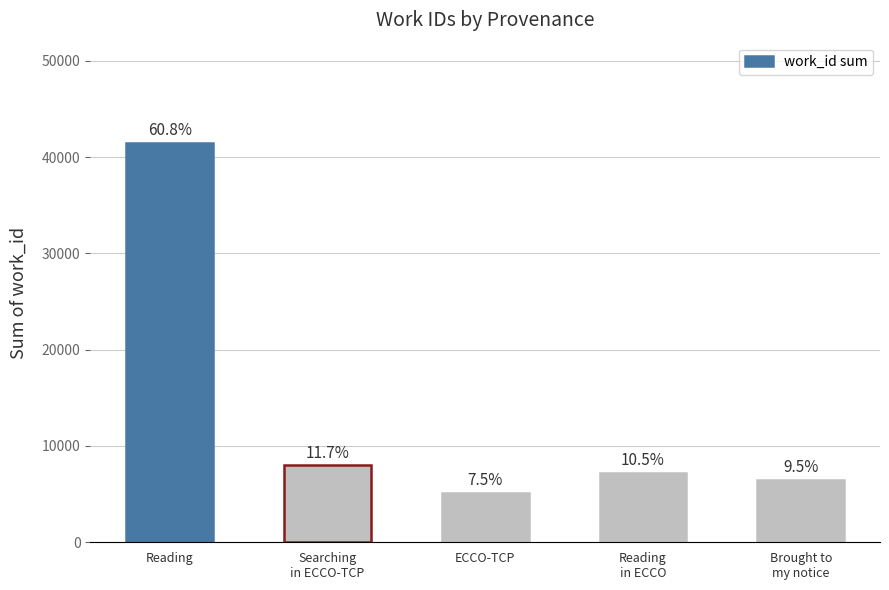

What is the difference between the values at Reading
in ECCO and ECCO-TCP?

2069